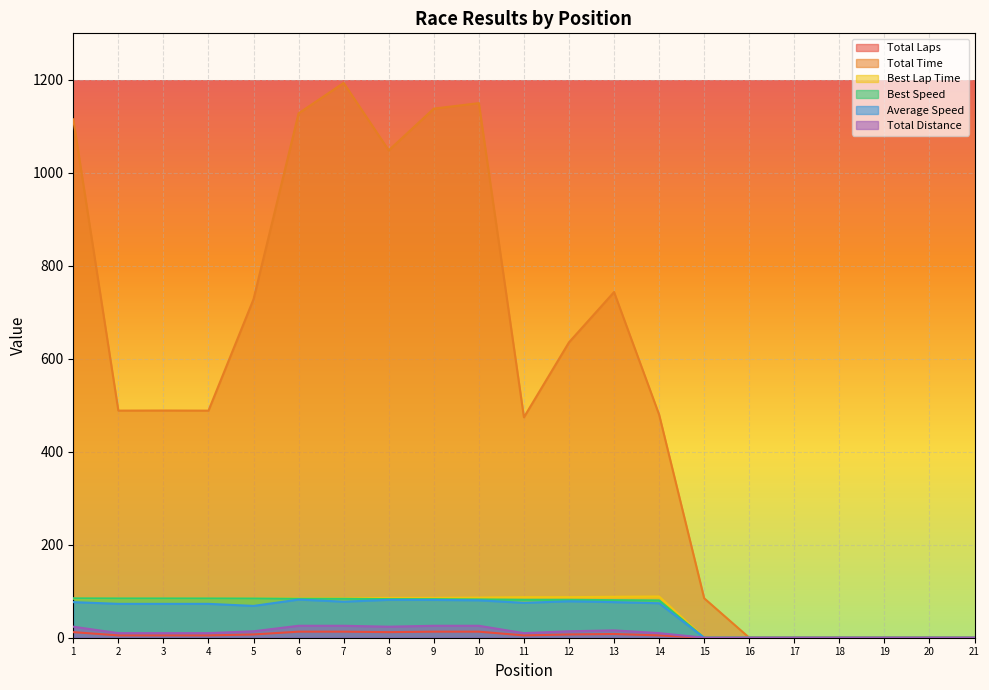

The value of Total Distance at 15 is 9.3. True or false?

False